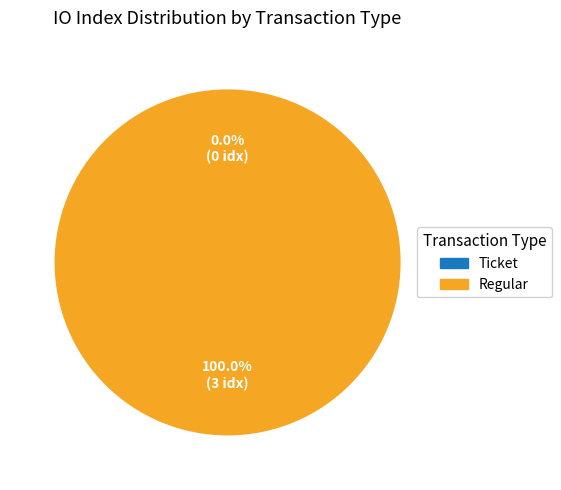

Count the number of slices in the pie.

2